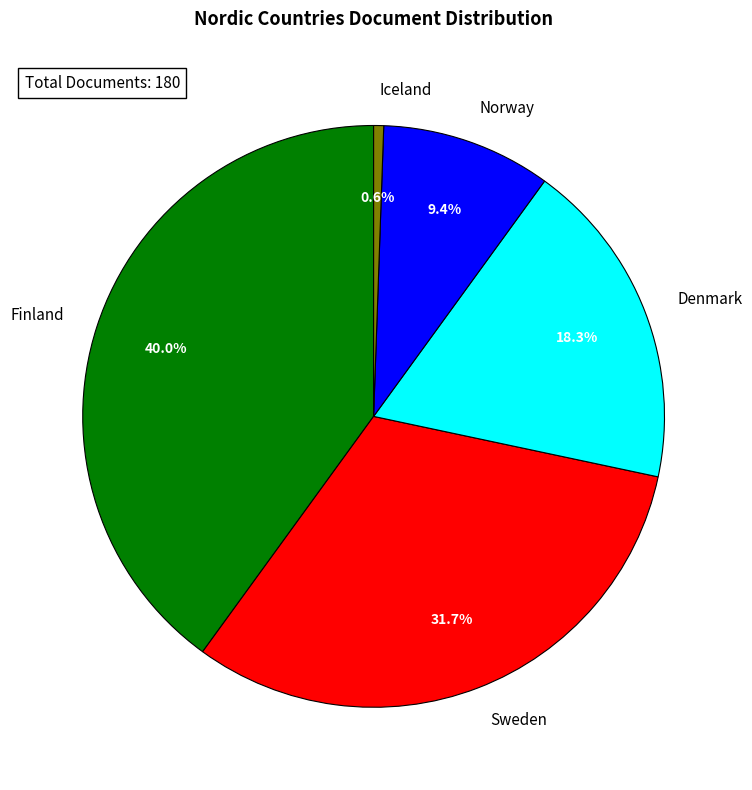

Rank the categories by value from highest to lowest.

Finland, Sweden, Denmark, Norway, Iceland